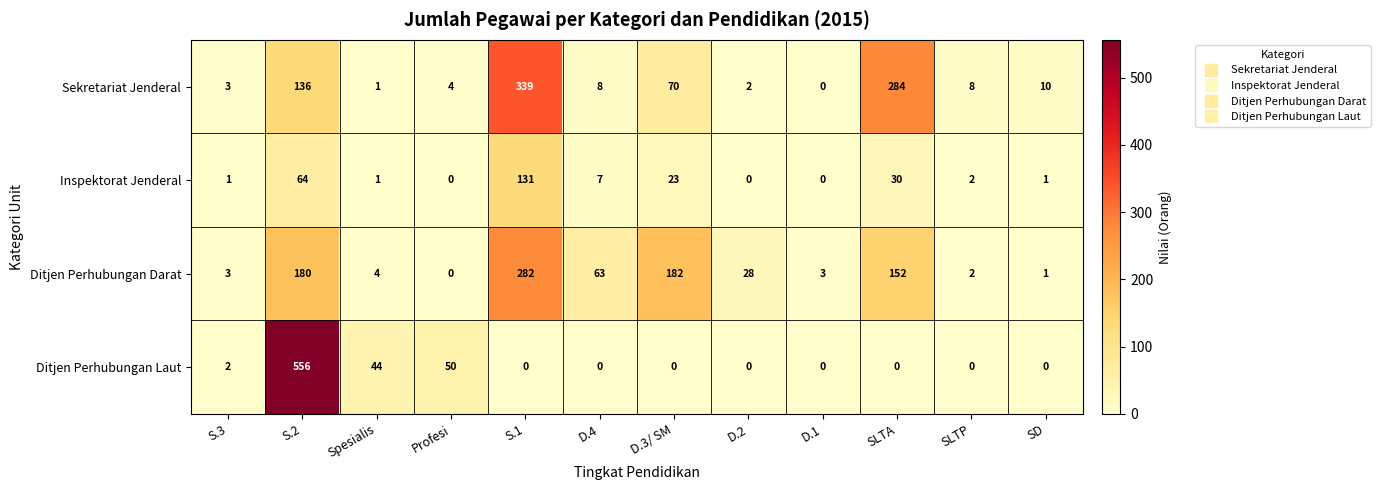

How many distinct data groups are displayed?

4